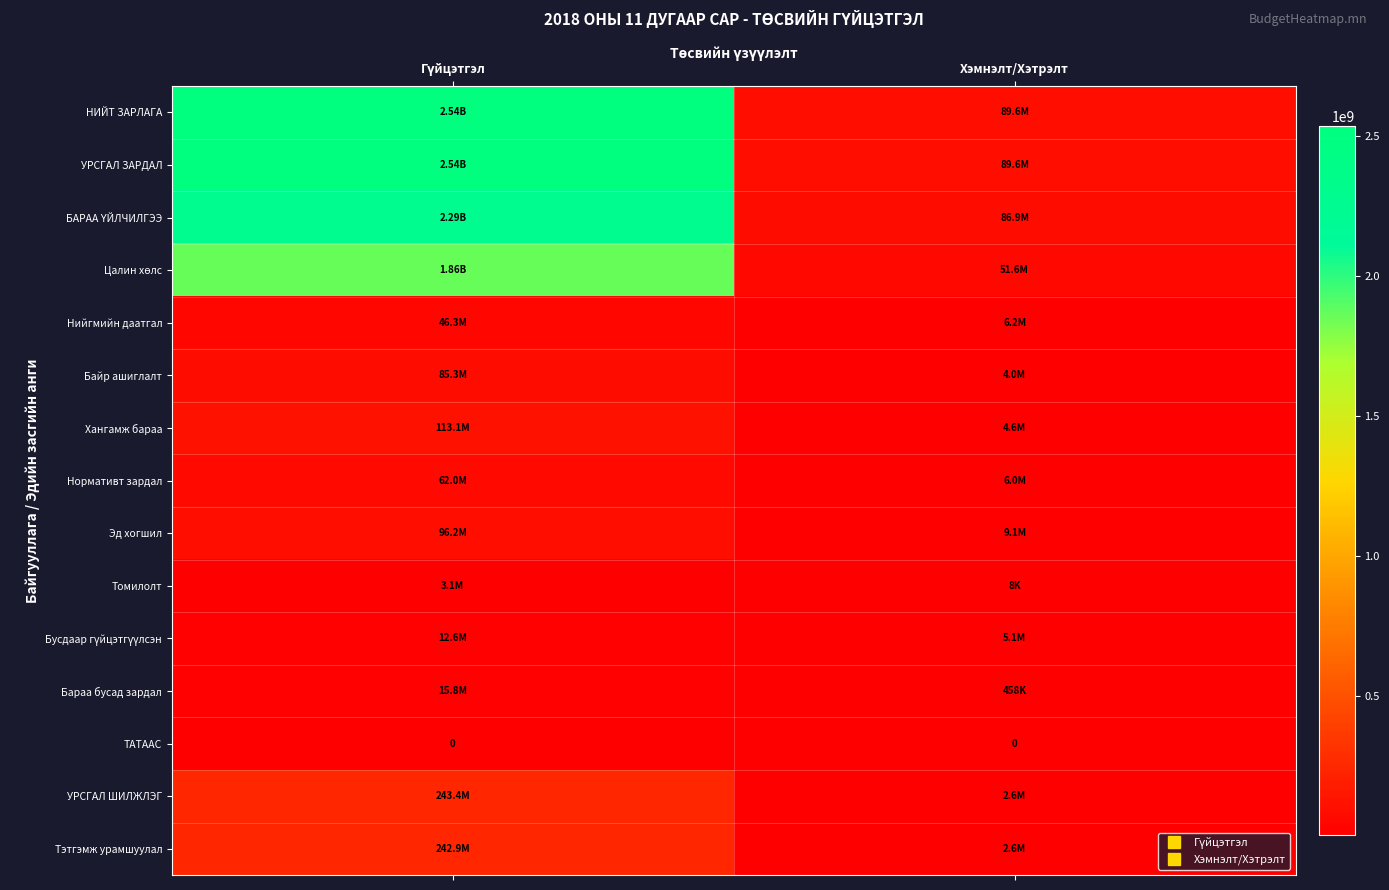

Is the value of Хангамж бараа at Хэмнэлт/Хэтрэлт greater than the value of Эд хогшил at Хэмнэлт/Хэтрэлт?

No